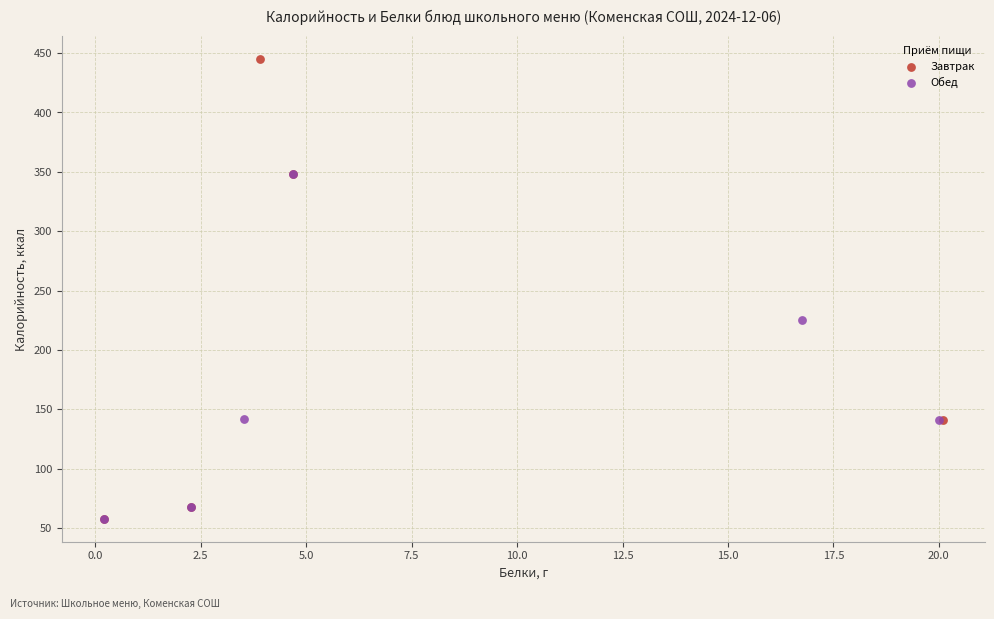

What are all the series names shown in the legend?

Завтрак, Обед